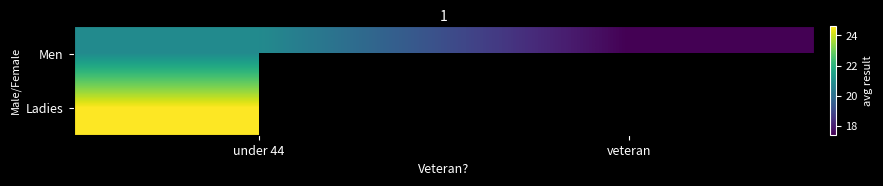

Between under 44 and veteran, which is larger?

under 44